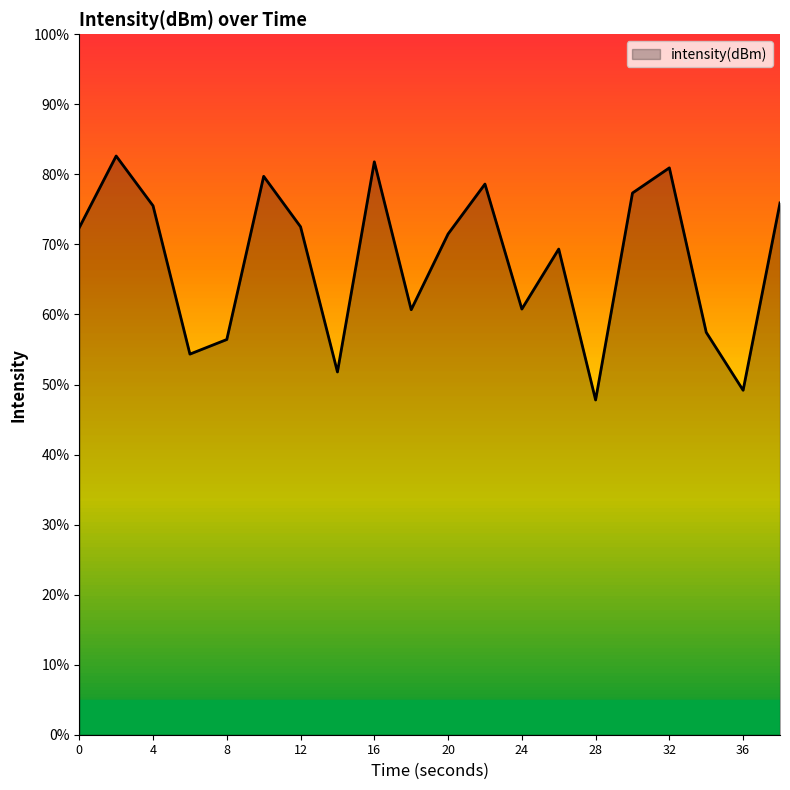

What is the maximum value shown in the chart?

82.6